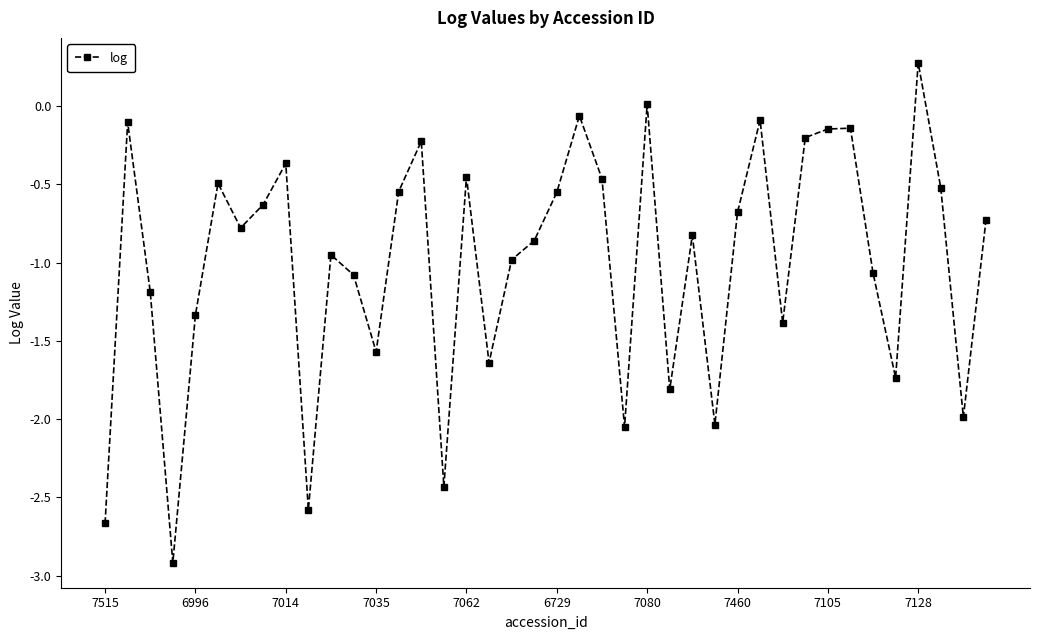

Does the chart display data point markers on the line(s)?

Yes